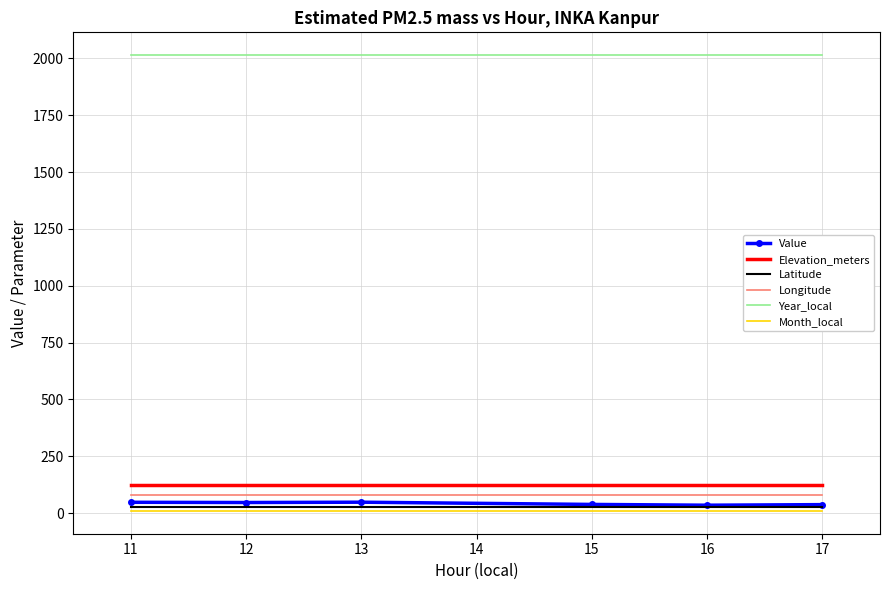

True or false: Longitude and Elevation_meters intersect in this chart.

False